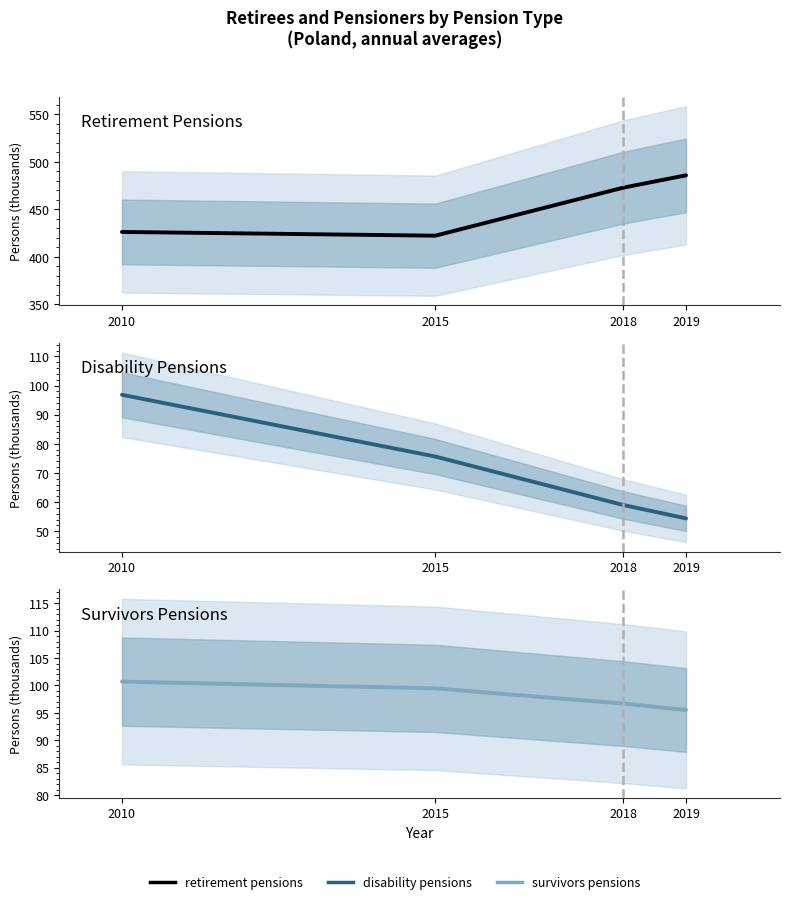

Does the chart have visible grid lines?

No